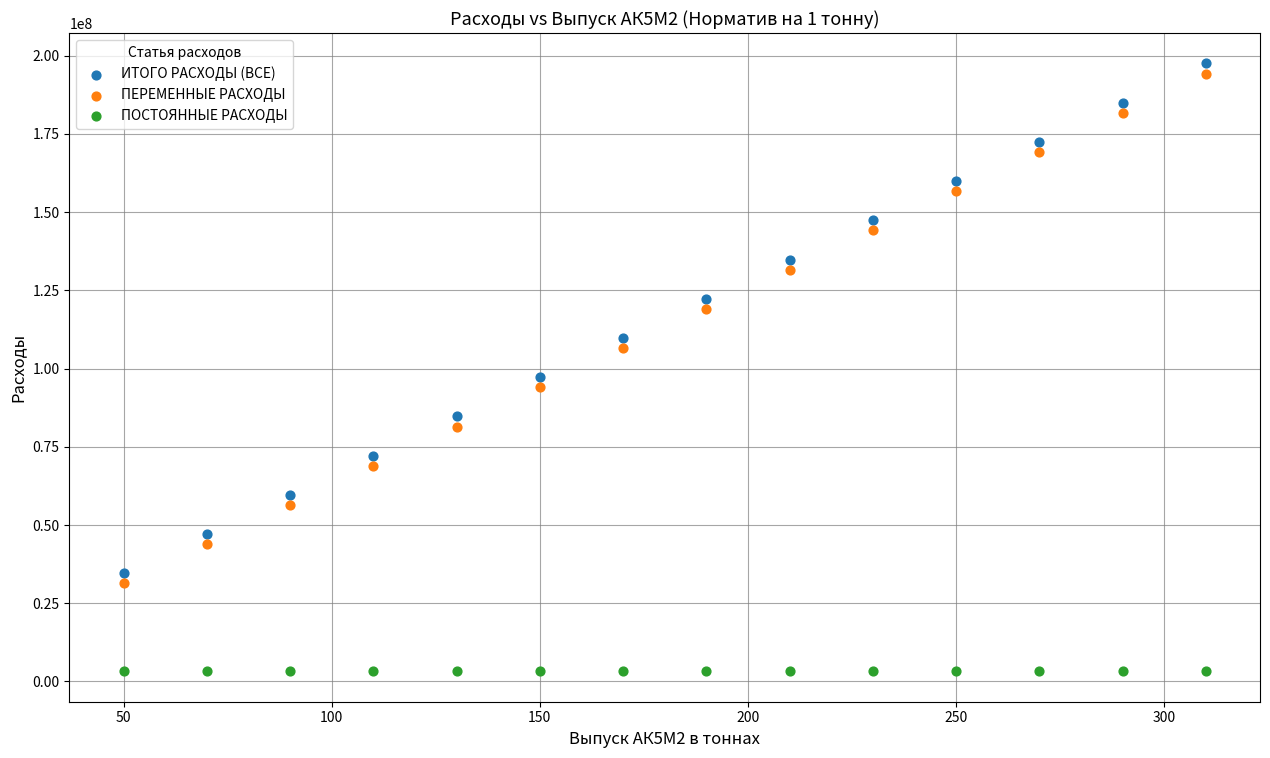

In the ПЕРЕМЕННЫЕ РАСХОДЫ series, what Y value is closest to 112813956?

106546514.8